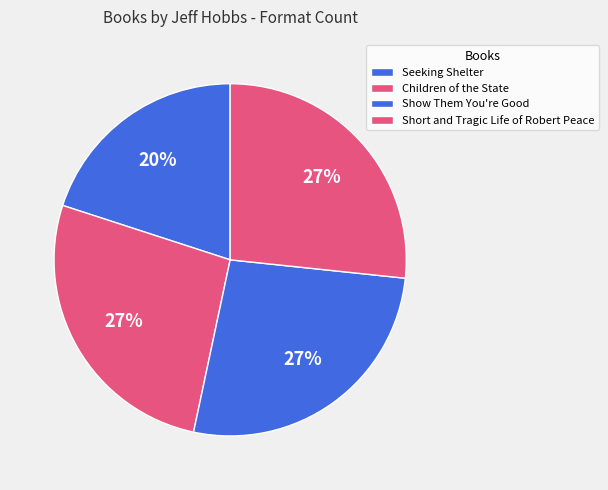

How many segments does this pie chart have?

4